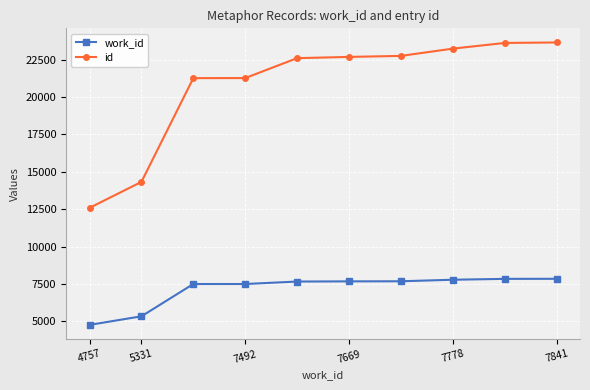

List the series in order of their overall mean, lowest first.

work_id, id